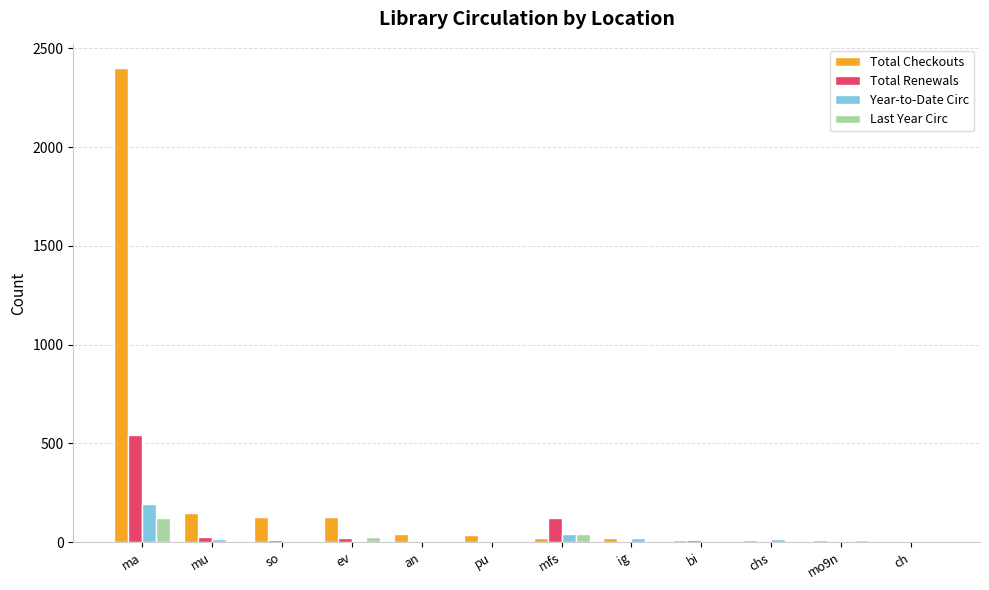

What is the total value across all series at ma?

3255